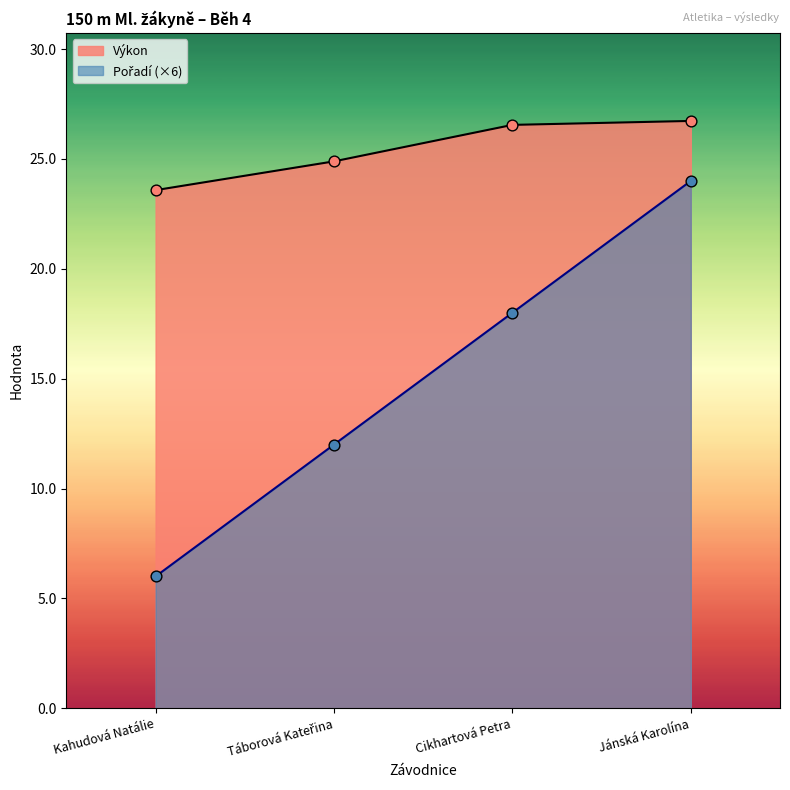

Which series has the largest total across all categories?

Výkon